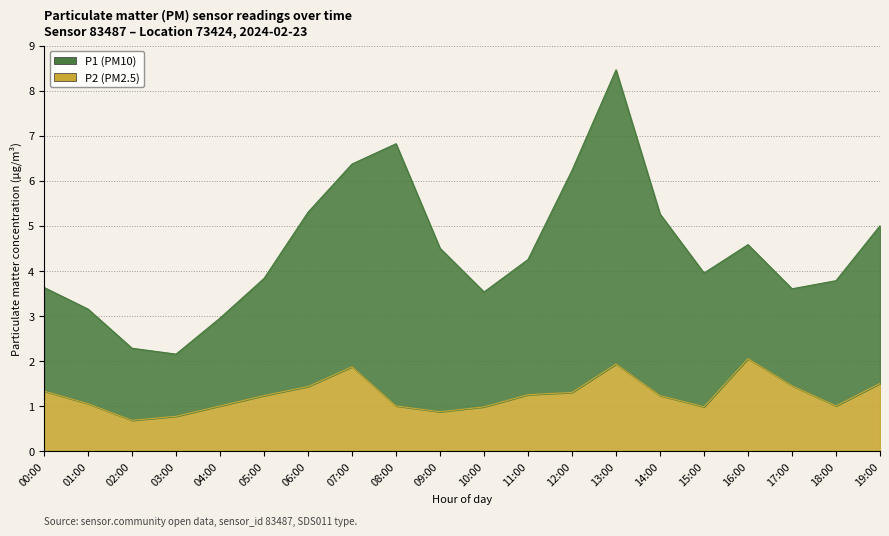

How many values are below 1?

5